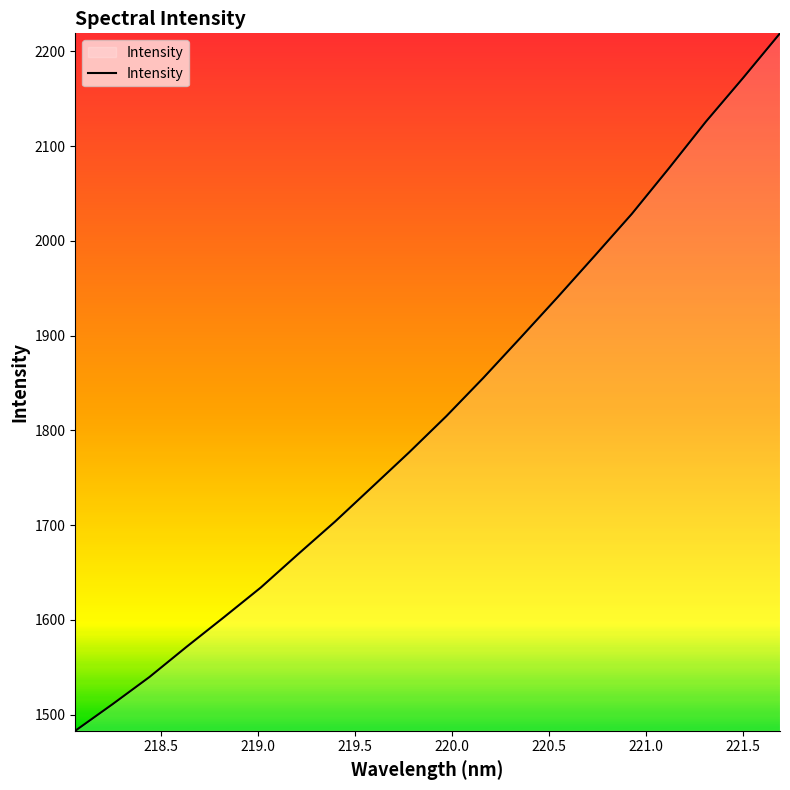

What is the maximum value shown in the chart?

2219.0